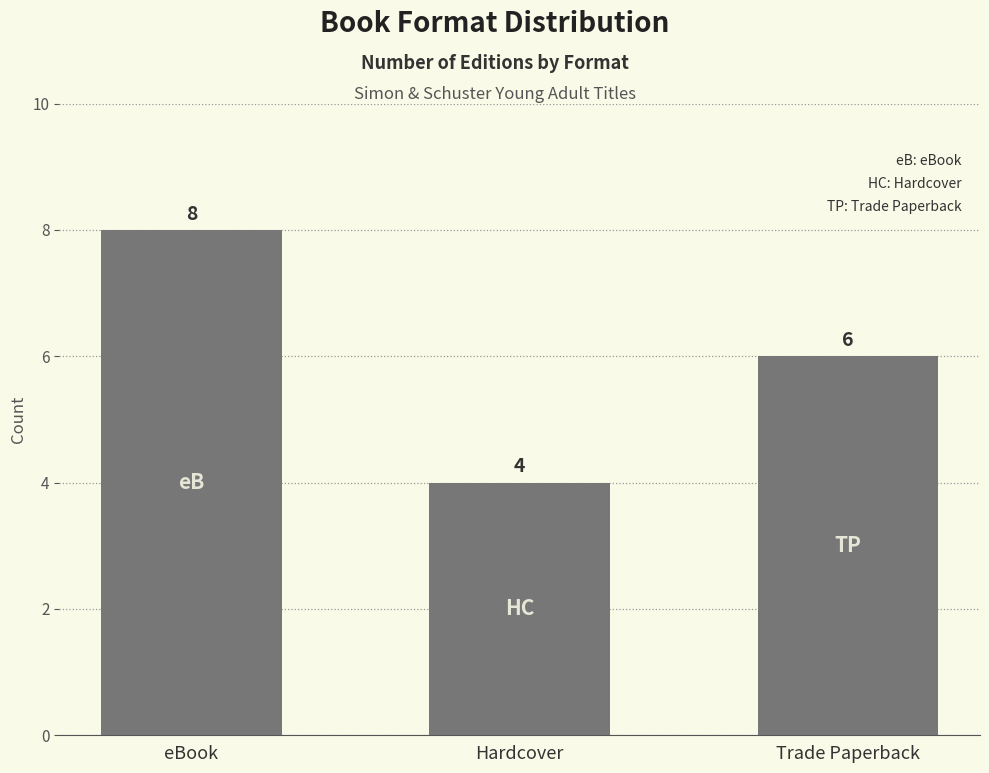

How many distinct data groups are displayed?

1